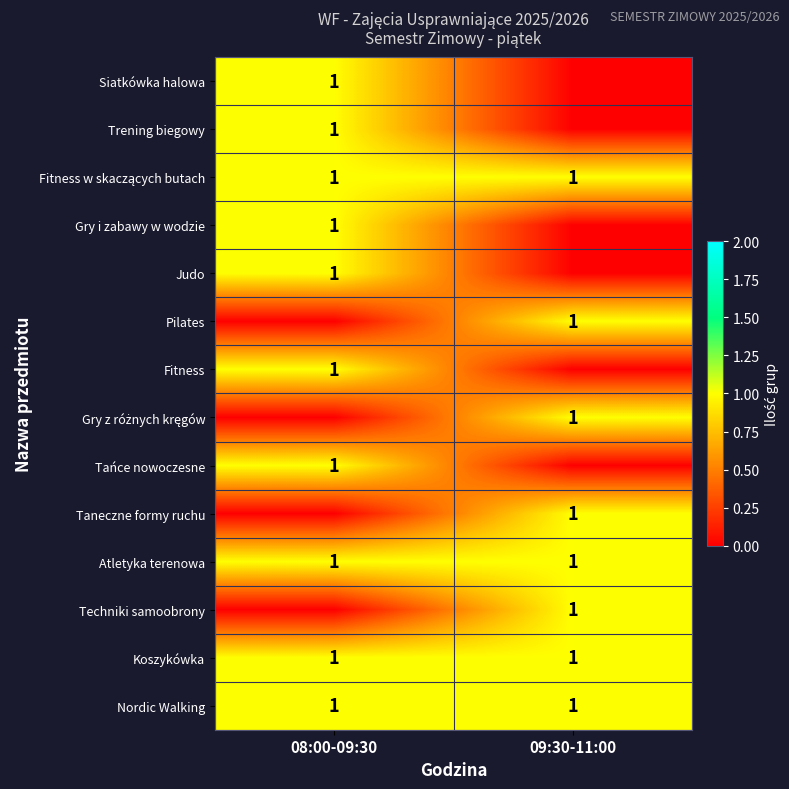

The value of Judo at 08:00-09:30 is 1. True or false?

True